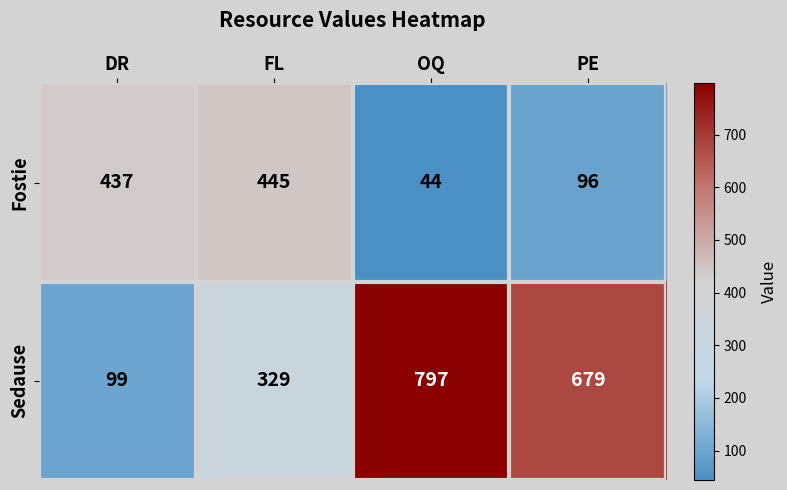

How many Sedause values are between 329 and 797?

3